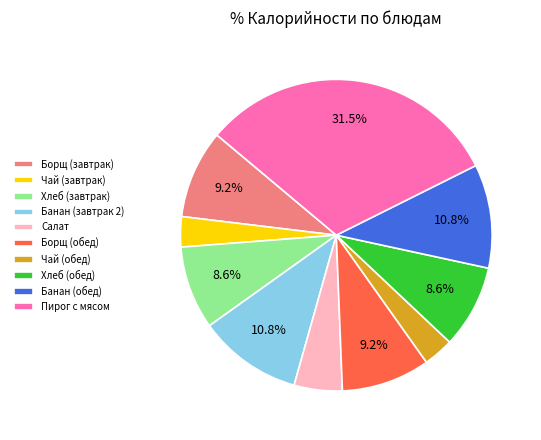

Which category has the biggest portion of the pie?

Пирог с мясом